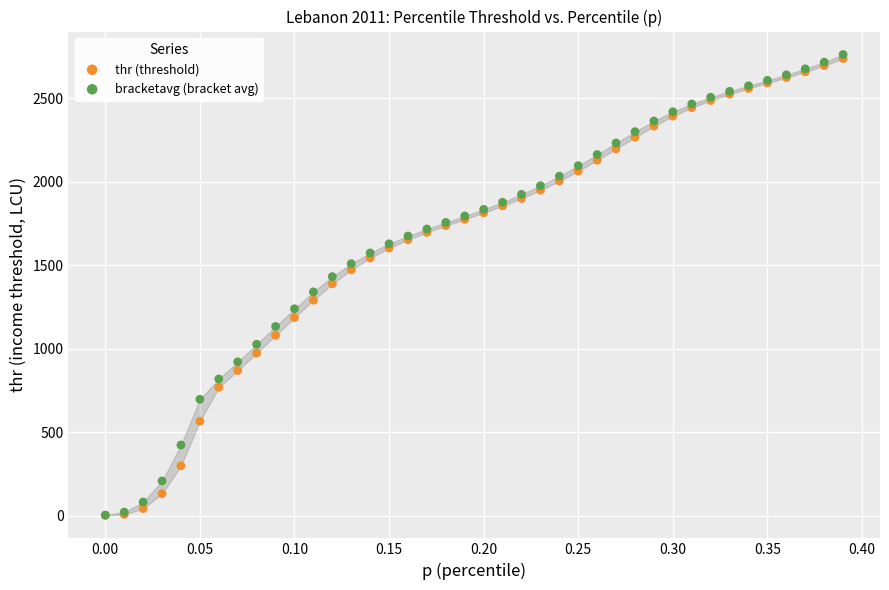

What are all the series names shown in the legend?

thr (threshold), bracketavg (bracket avg)